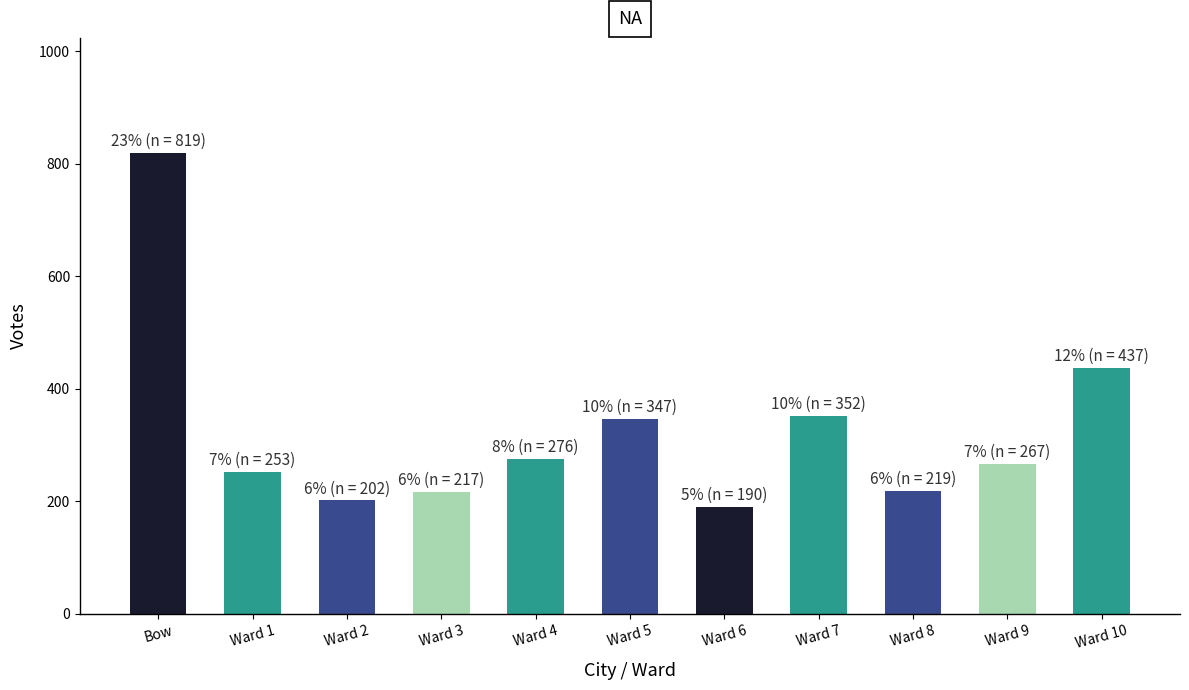

What is the label of the 10th bar from the right?

Ward 1